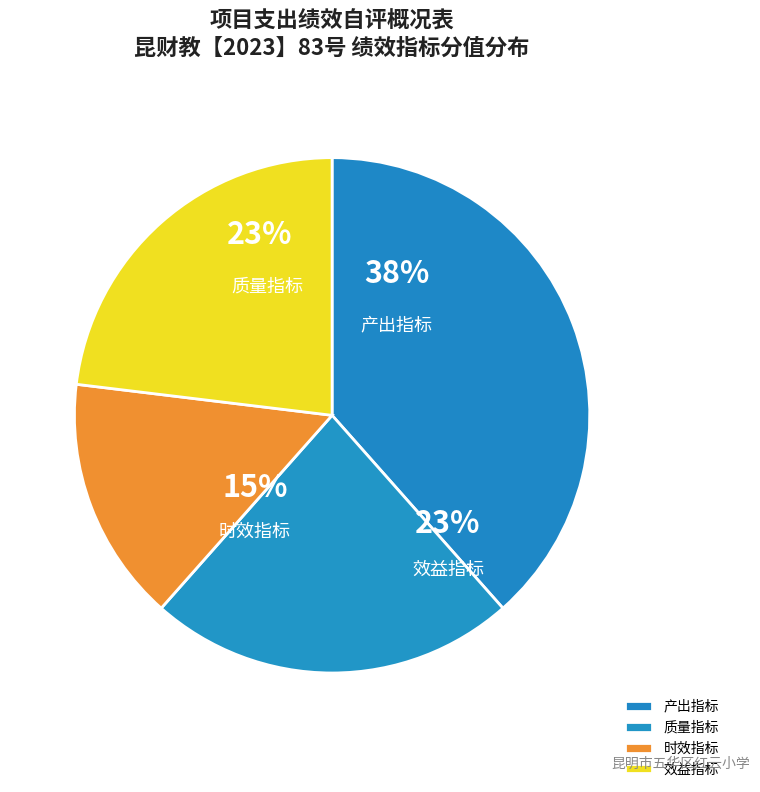

To the nearest percent, what percentage of the pie is 产出指标?

38%